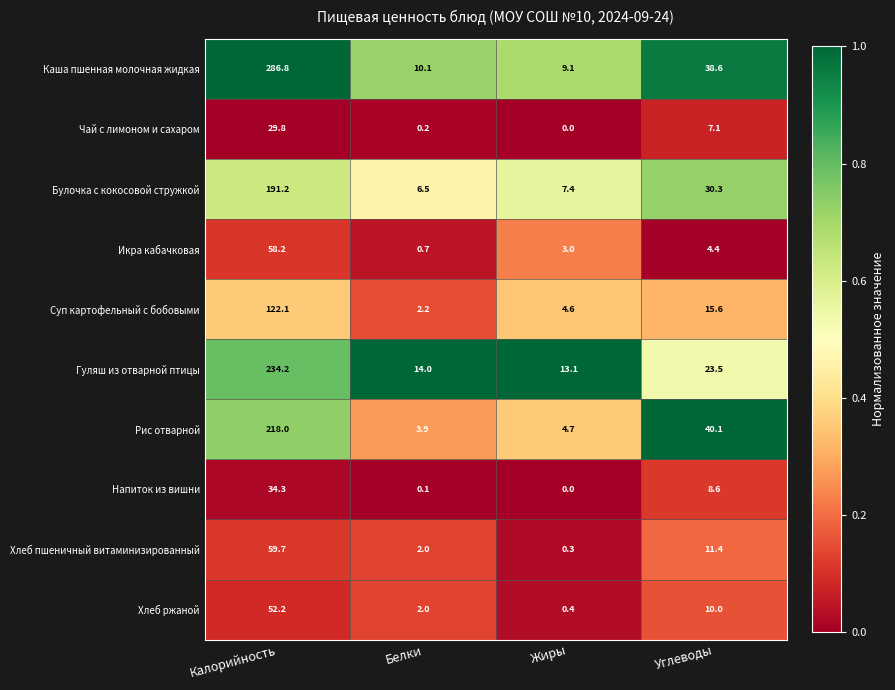

Rank the series at Калорийность from highest to lowest value.

Каша пшенная молочная жидкая, Гуляш из отварной птицы, Рис отварной, Булочка с кокосовой стружкой, Суп картофельный с бобовыми, Хлеб пшеничный витаминизированный, Икра кабачковая, Хлеб ржаной, Напиток из вишни, Чай с лимоном и сахаром